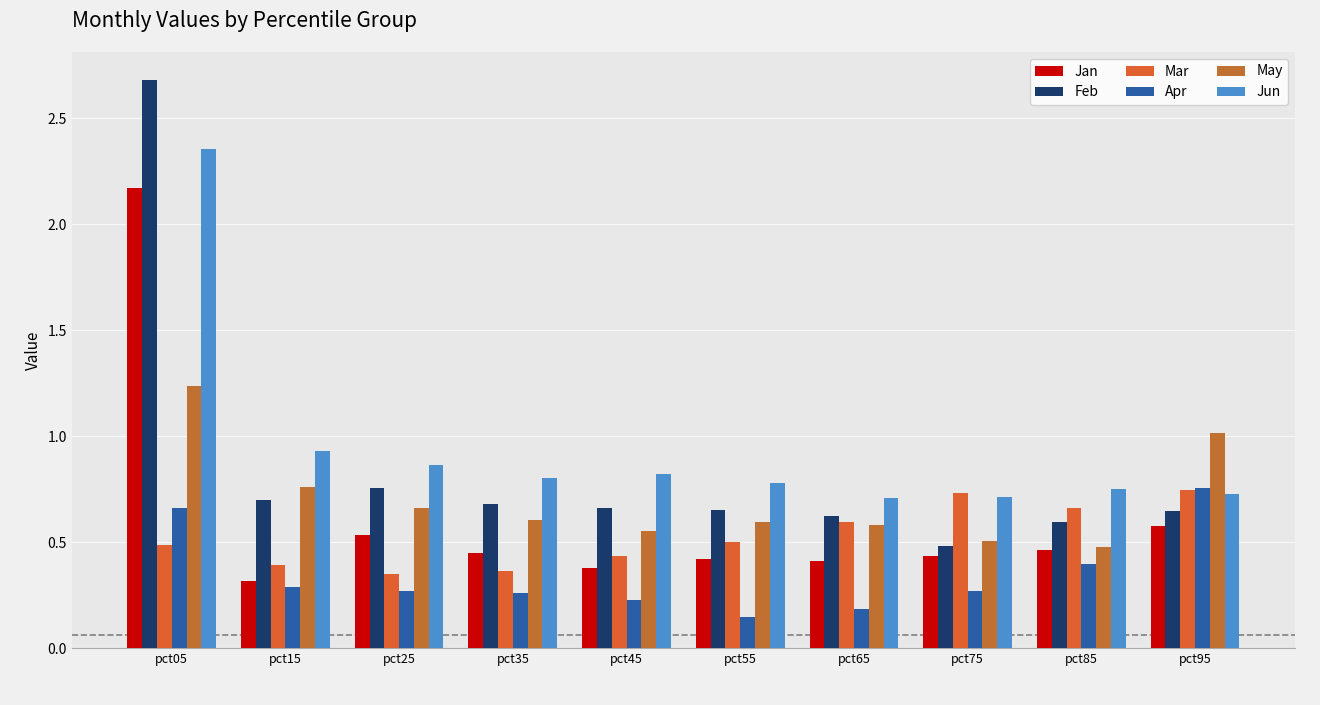

List the series in order of their peak value, lowest first.

Mar, Apr, May, Jan, Jun, Feb